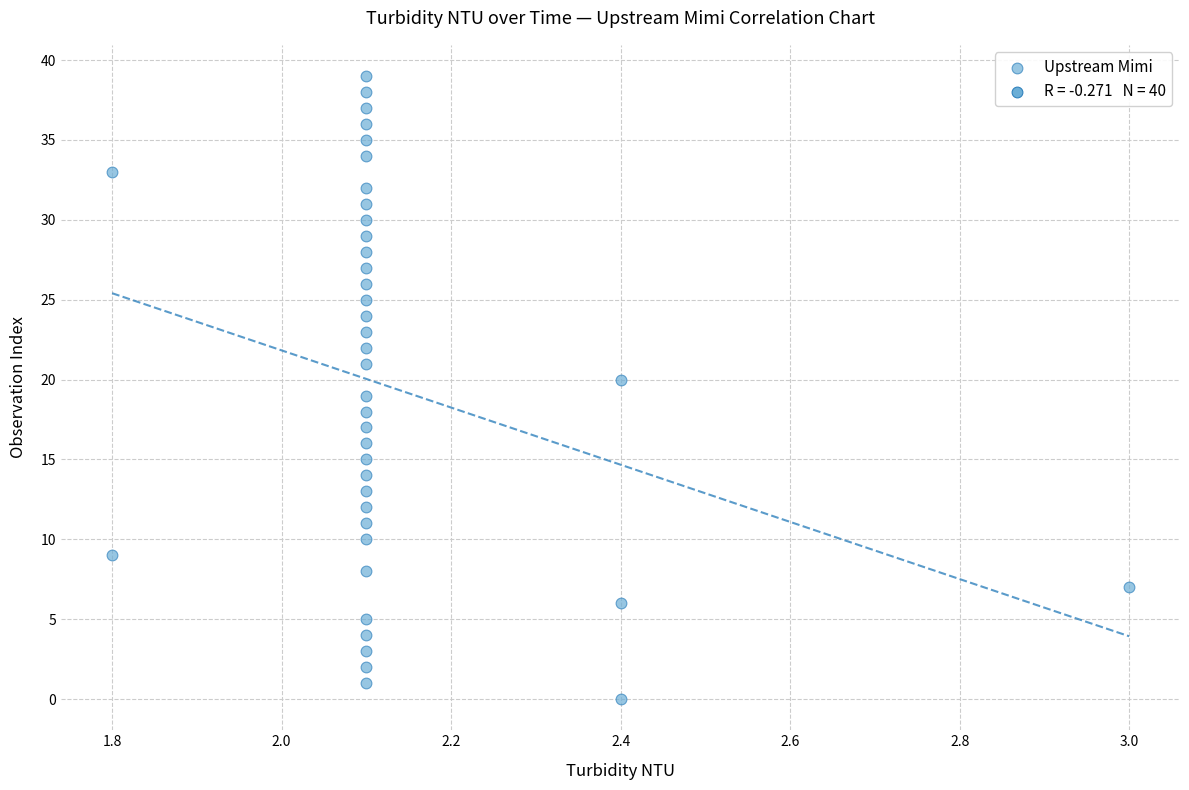

What is the range of Y values (max minus min)?

39